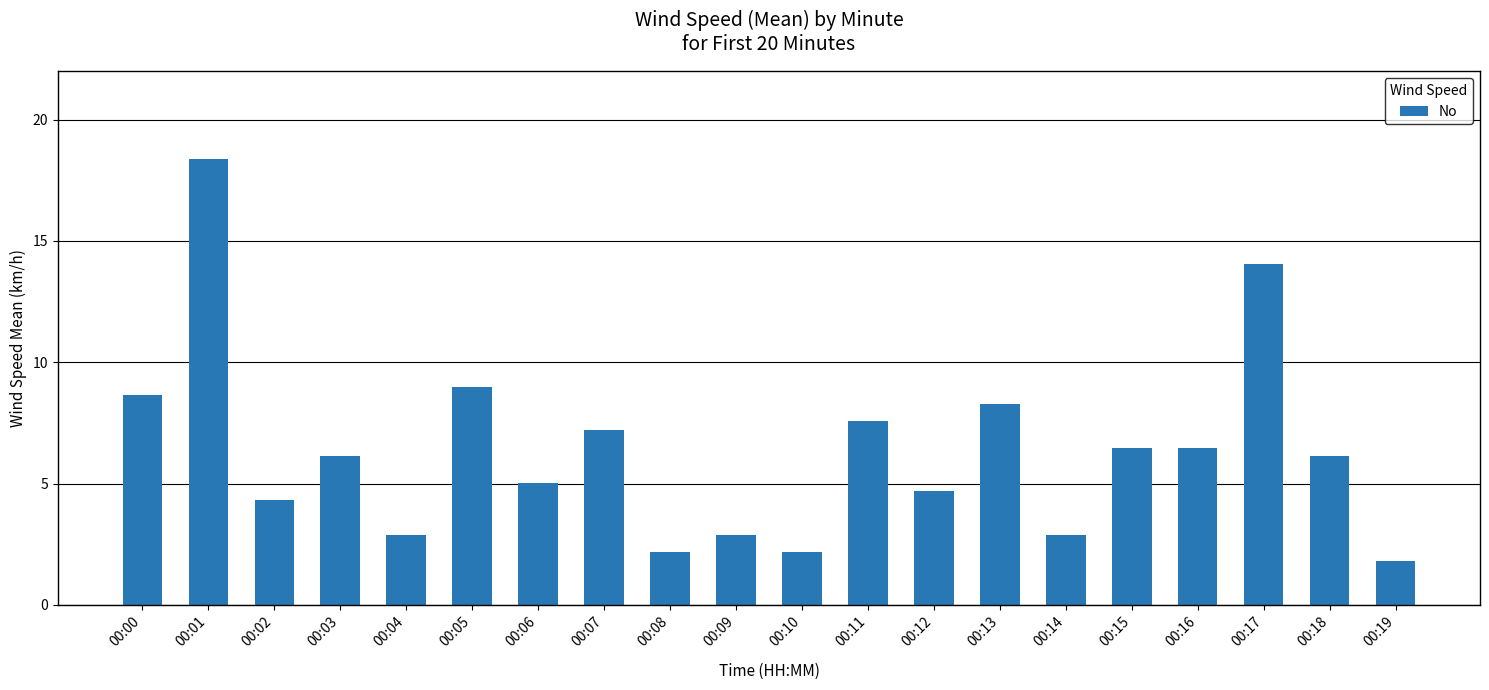

Does the chart contain stacked bars?

No